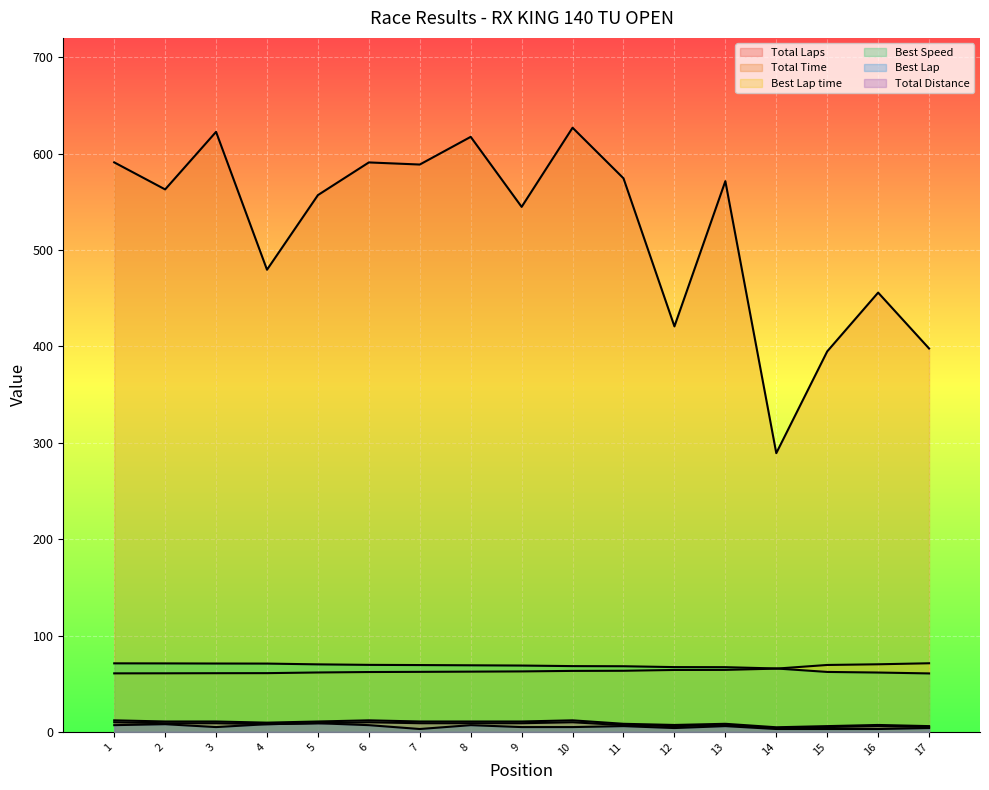

Is it true that Best Lap time equals 32.2 at 7?

False